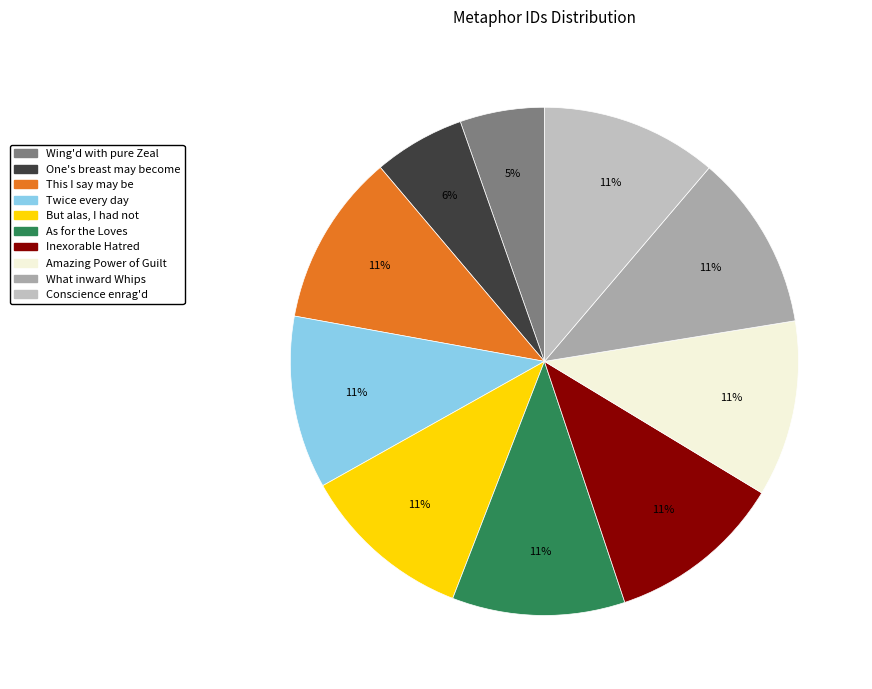

What percentage is the This I say may be slice, to the nearest percent?

11%